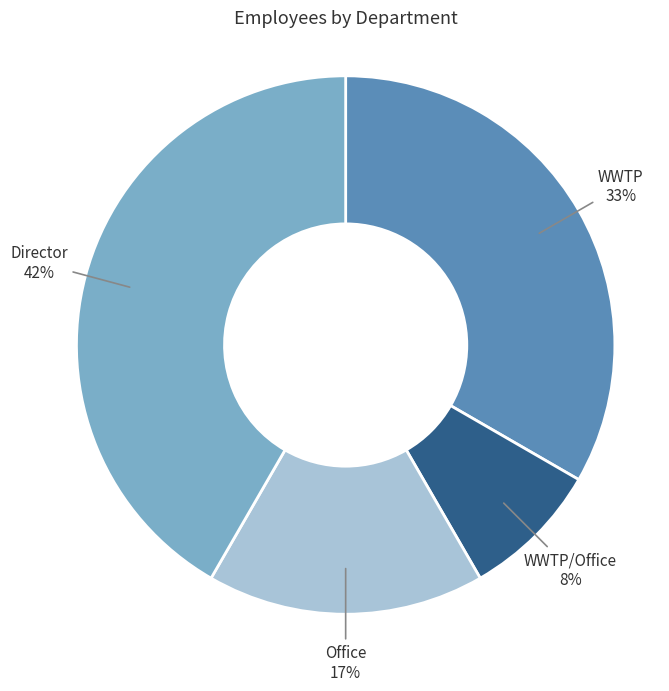

To the nearest percent, what is the average slice percentage?

25%